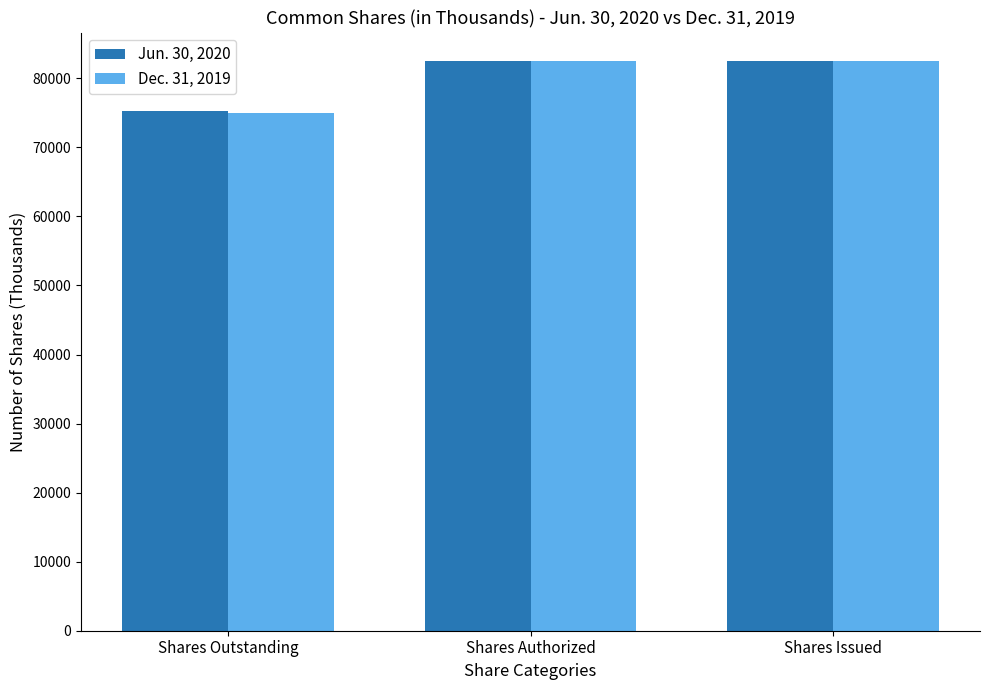

Which series has the largest range (max minus min)?

Dec. 31, 2019